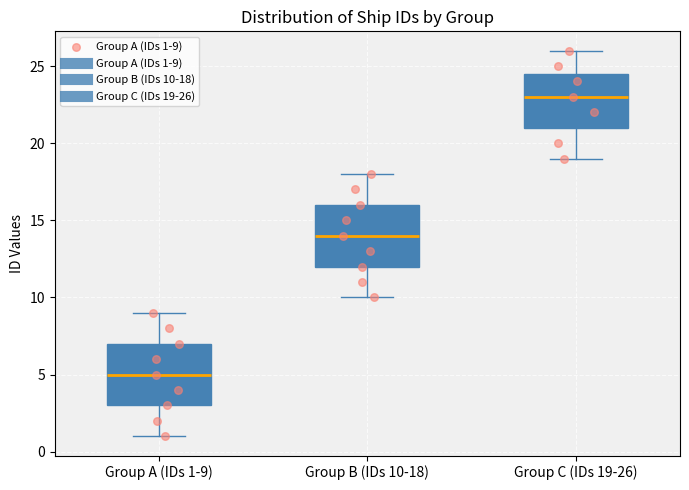

Where is the upper edge of the box for Group C (IDs 19-26) on the y-axis? The values are not printed on the chart, so give them approximately, as read against the axis.

24.5